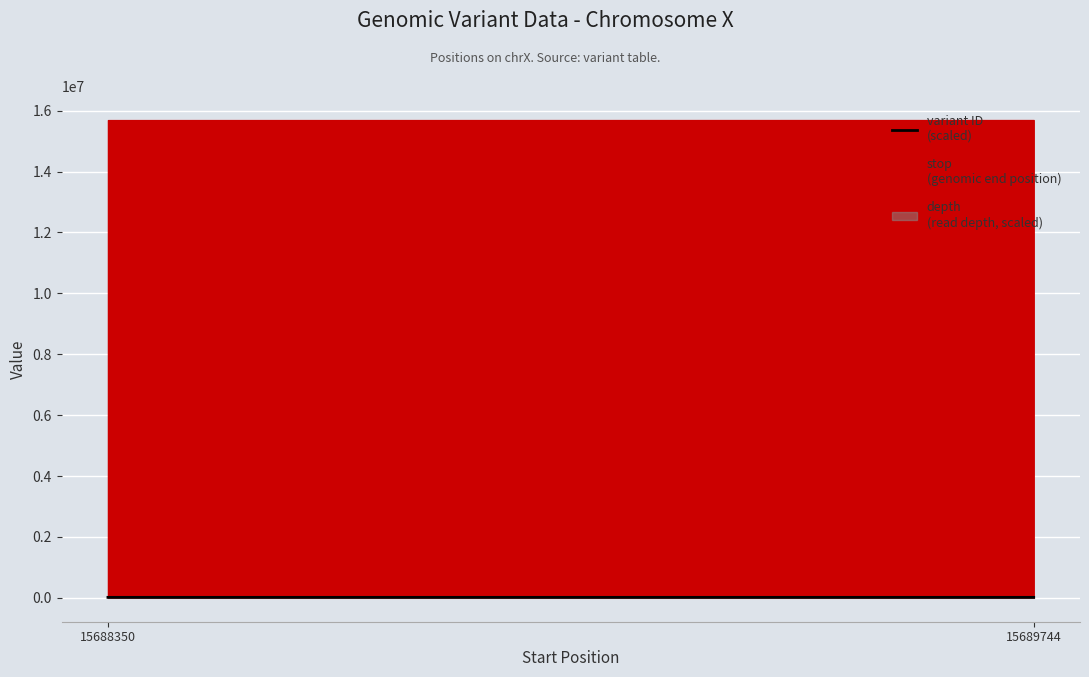

What is the minimum value shown in the chart?

15481.4